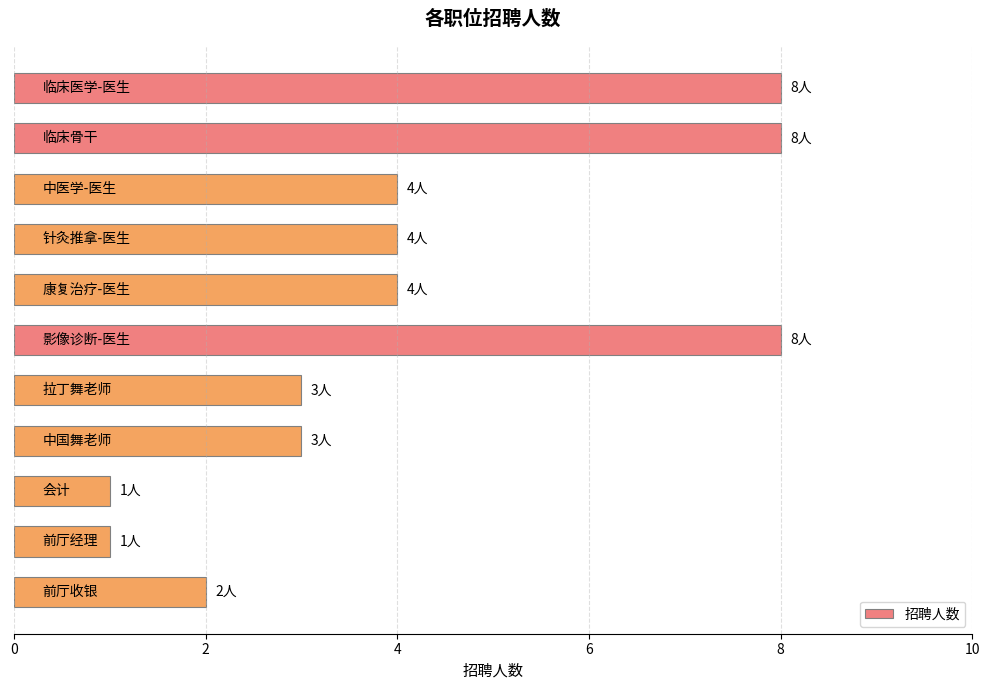

What is the difference between the maximum and minimum values?

7